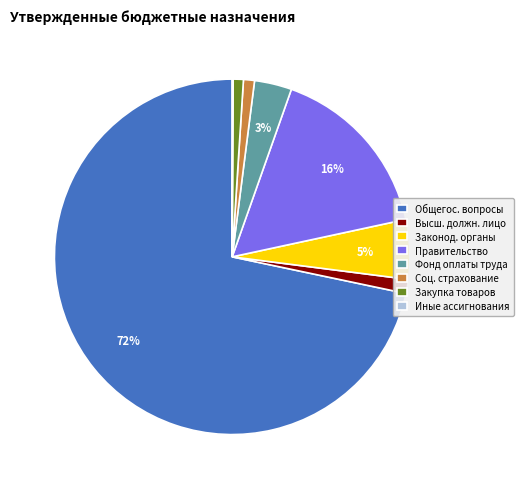

Which category accounts for the majority?

Общегос. вопросы